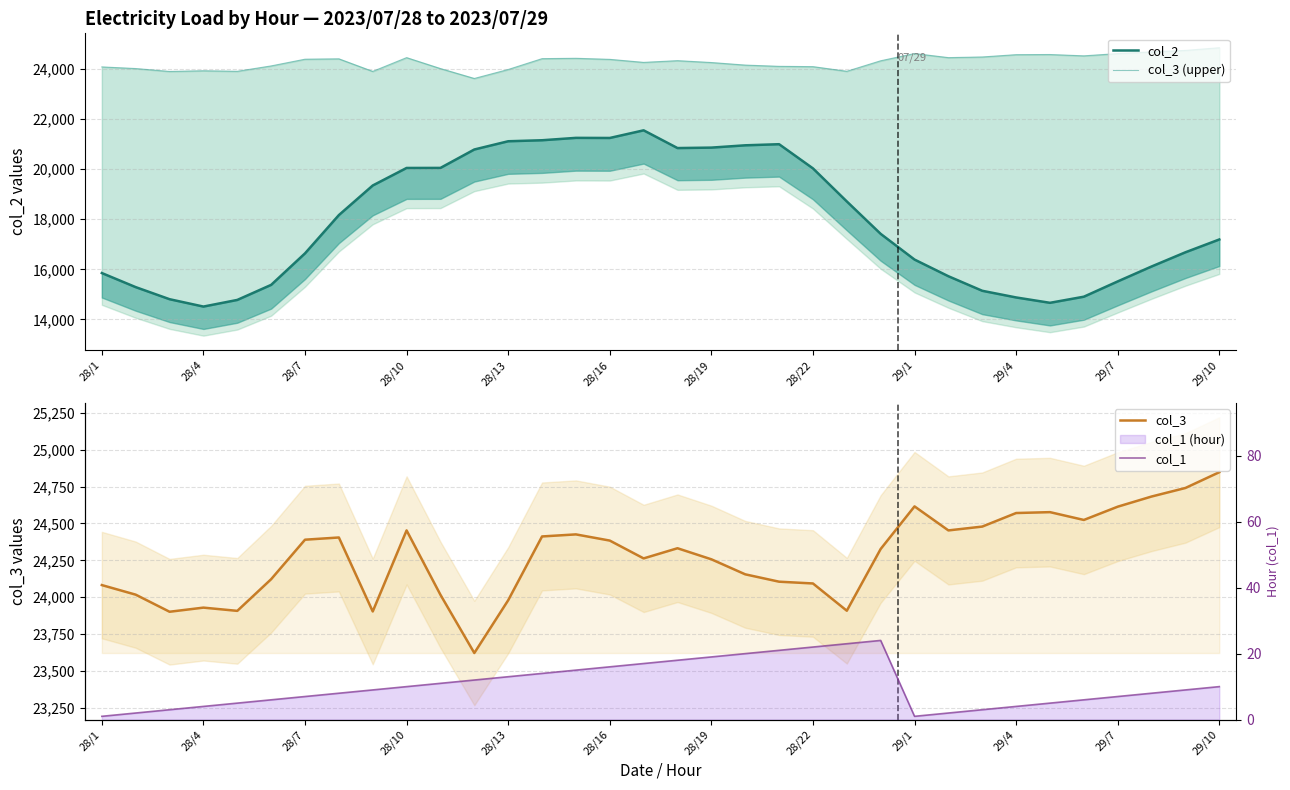

True or false: col_3 (upper) has a value of 24332 at 17.

True